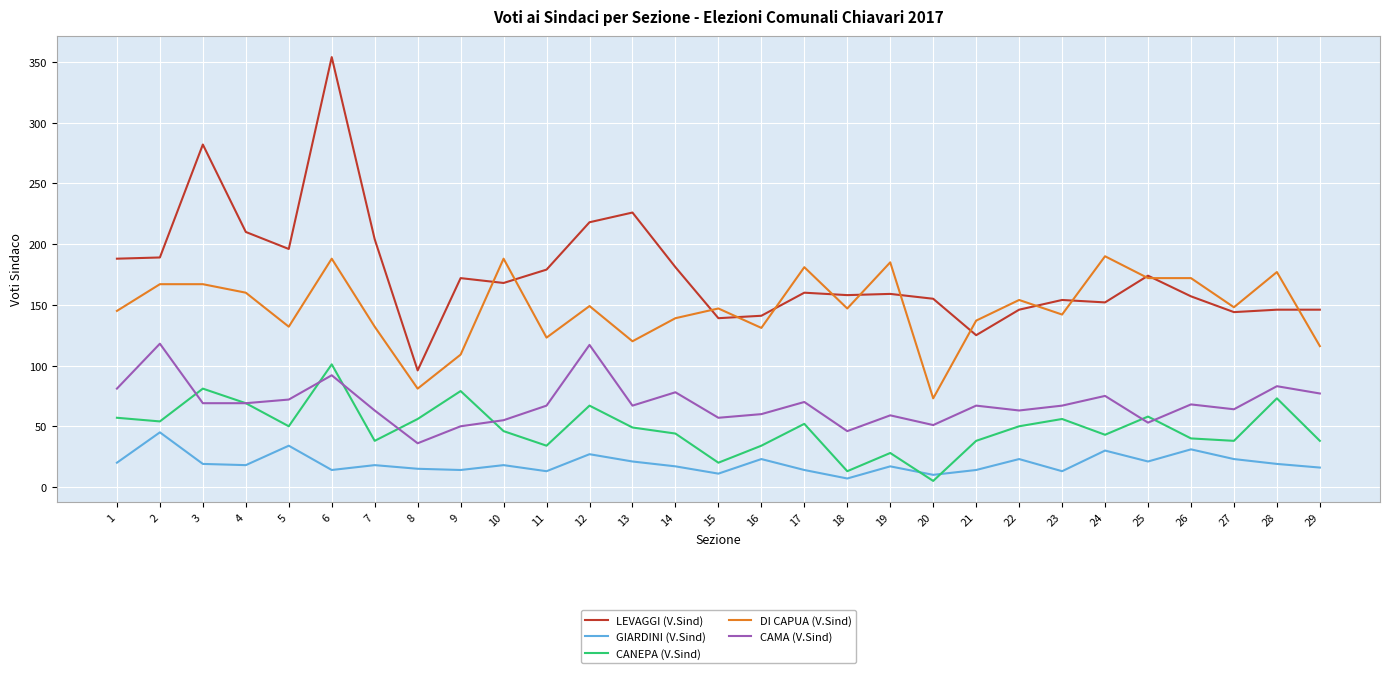

Which series has the widest spread of values?

LEVAGGI (V.Sind)